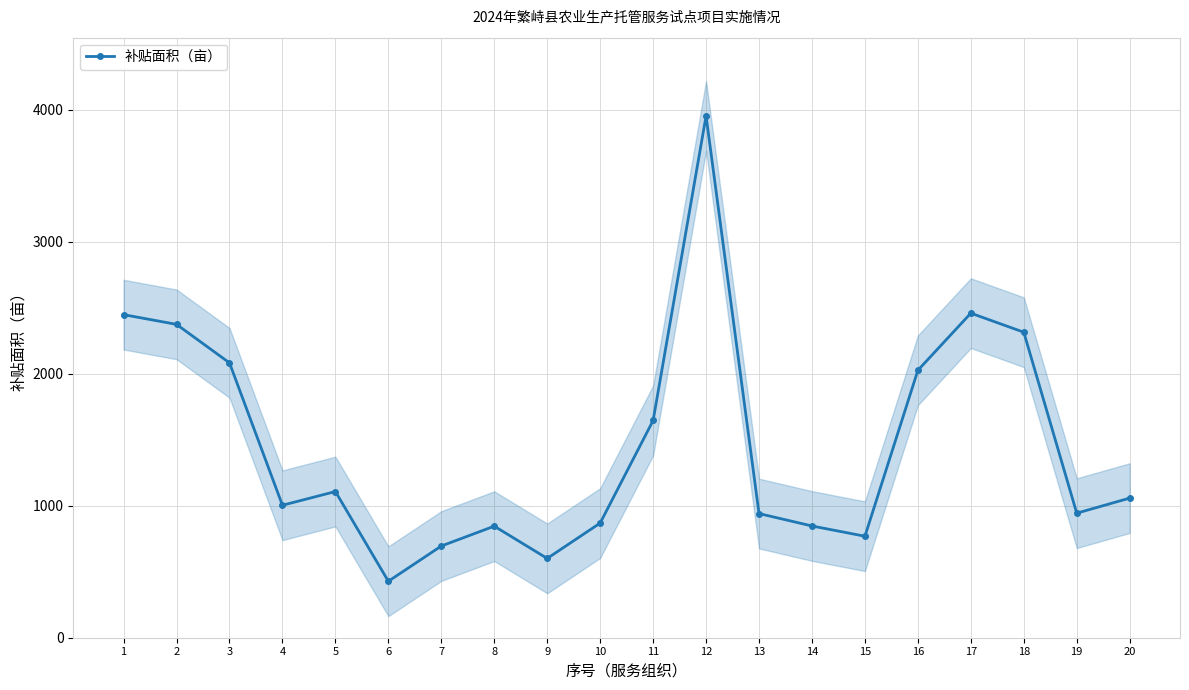

Rank the categories by value from highest to lowest.

12, 17, 1, 2, 18, 3, 16, 11, 5, 20, 4, 19, 13, 10, 14, 8, 15, 7, 9, 6